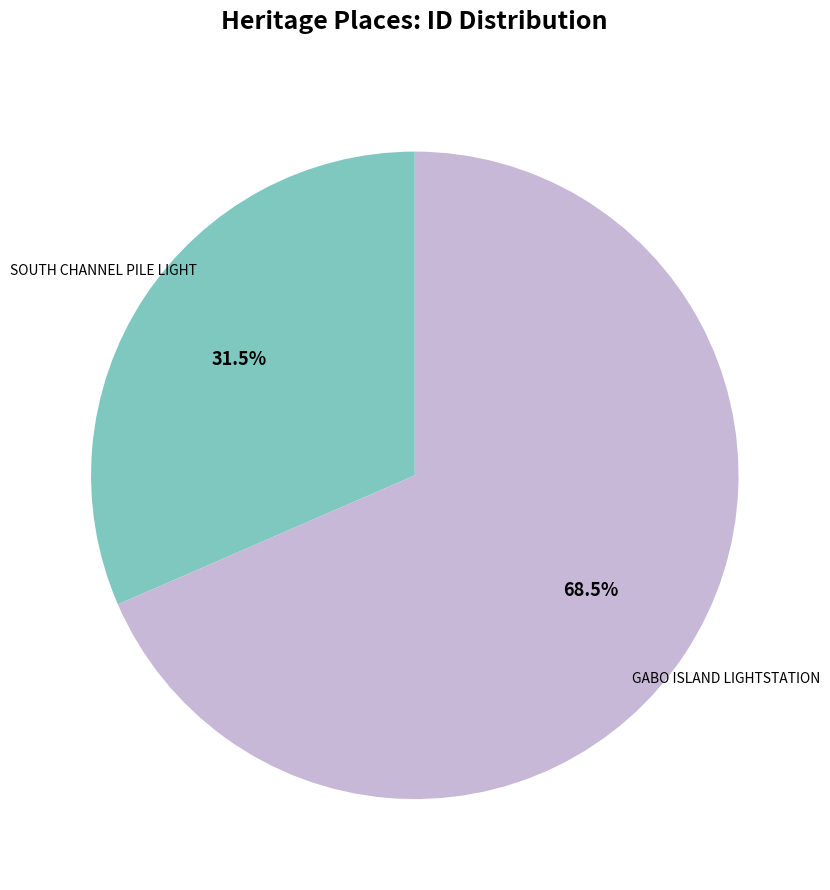

Count the number of slices in the pie.

2